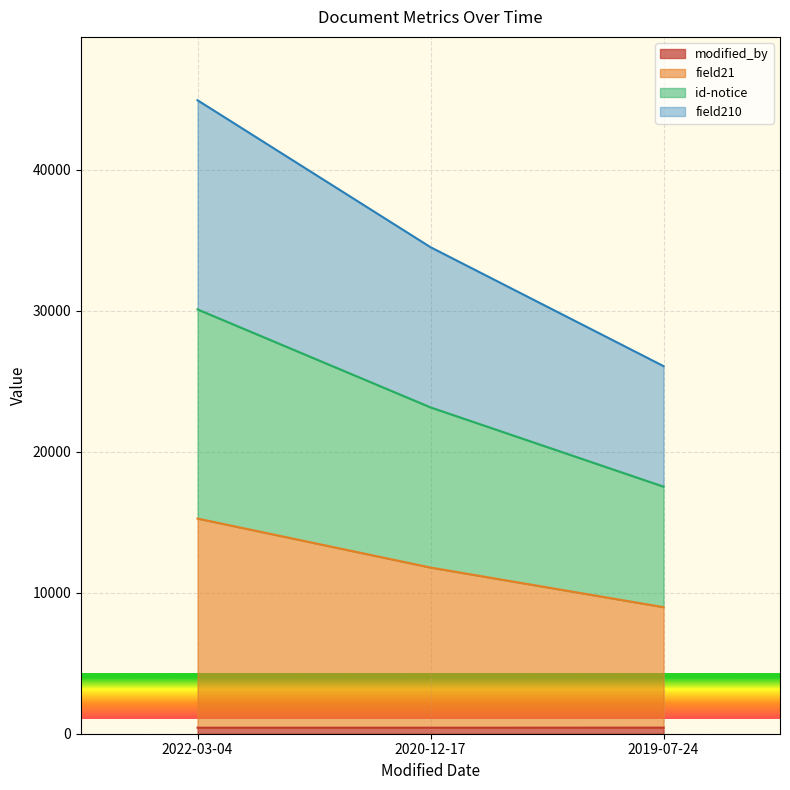

How many lines are shown in the chart?

4